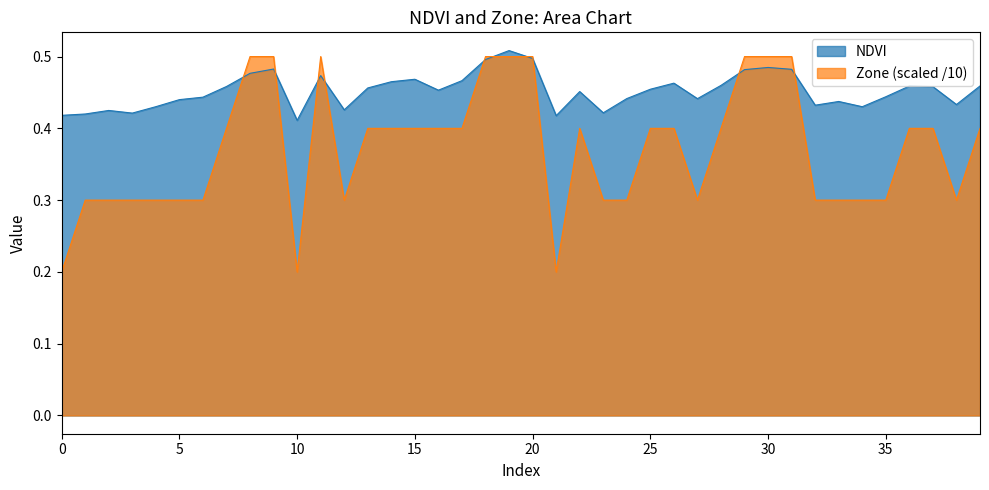

Reading right to left, list all the values displayed in this chart.

NDVI: 39=0.5	38=0.4	37=0.5	36=0.5	35=0.4	34=0.4	33=0.4	32=0.4	31=0.5	30=0.5	29=0.5	28=0.5	27=0.4	26=0.5	25=0.5	24=0.4	23=0.4	22=0.5	21=0.4	20=0.5	19=0.5	18=0.5	17=0.5	16=0.5	15=0.5	14=0.5	13=0.5	12=0.4	11=0.5	10=0.4	9=0.5	8=0.5	7=0.5	6=0.4	5=0.4	4=0.4	3=0.4	2=0.4	1=0.4	0=0.4
Zone: 39=0.4	38=0.3	37=0.4	36=0.4	35=0.3	34=0.3	33=0.3	32=0.3	31=0.5	30=0.5	29=0.5	28=0.4	27=0.3	26=0.4	25=0.4	24=0.3	23=0.3	22=0.4	21=0.2	20=0.5	19=0.5	18=0.5	17=0.4	16=0.4	15=0.4	14=0.4	13=0.4	12=0.3	11=0.5	10=0.2	9=0.5	8=0.5	7=0.4	6=0.3	5=0.3	4=0.3	3=0.3	2=0.3	1=0.3	0=0.2